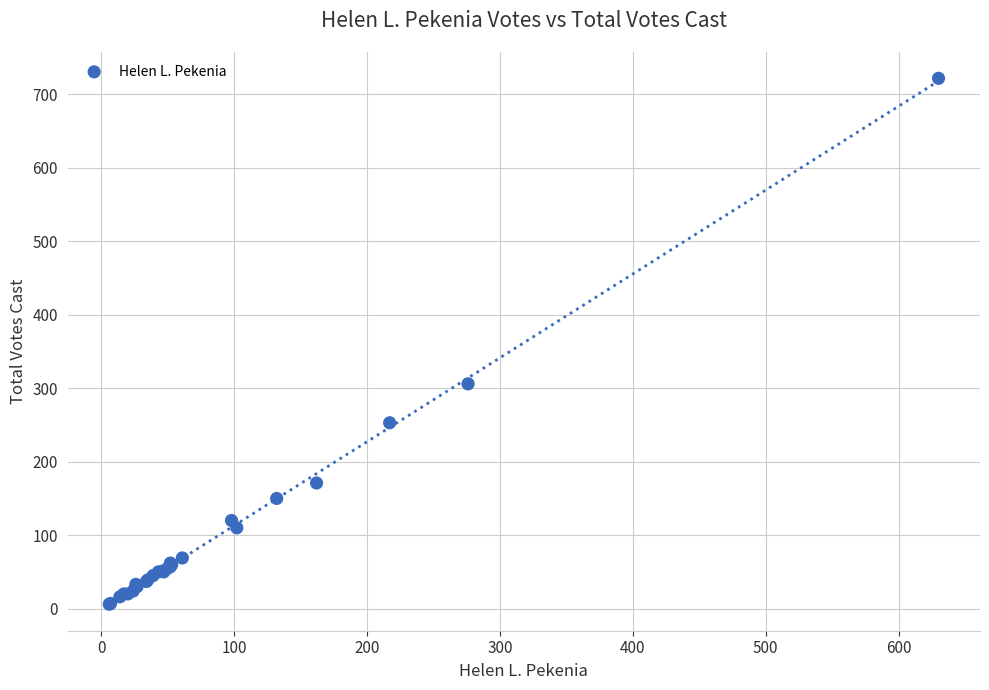

What Y value in the scatter plot is closest to 364?

306